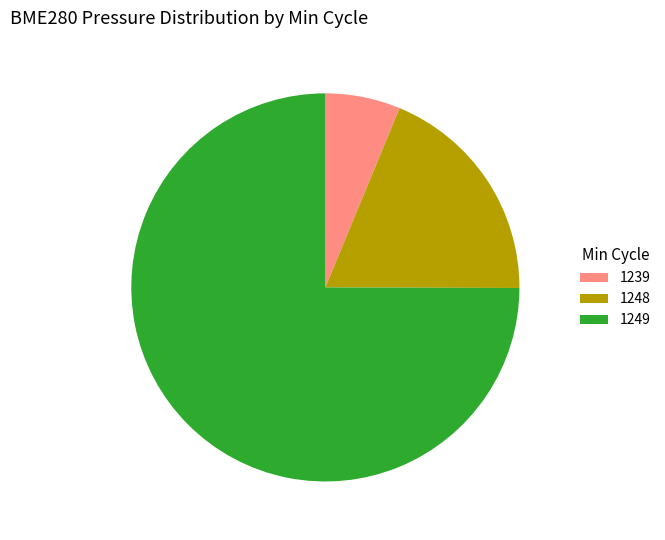

Is the sum of 1248 and 1249 greater than half?

Yes